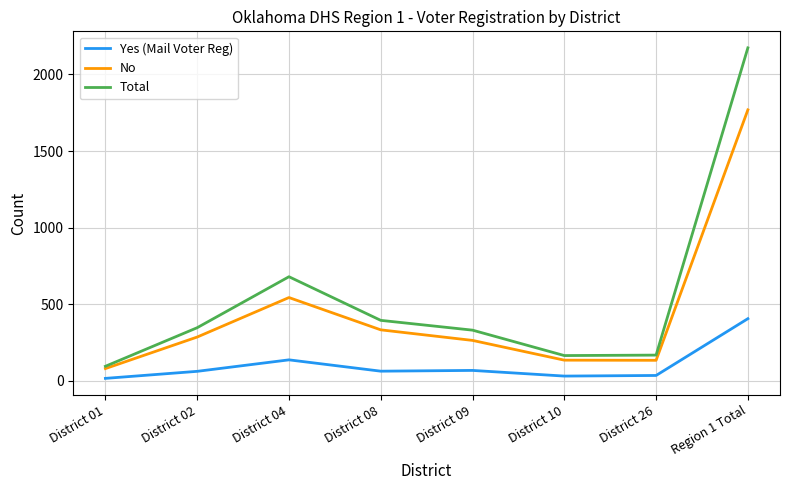

What is the difference between the maximum and minimum values in the Yes (Mail Voter Reg) series?

390